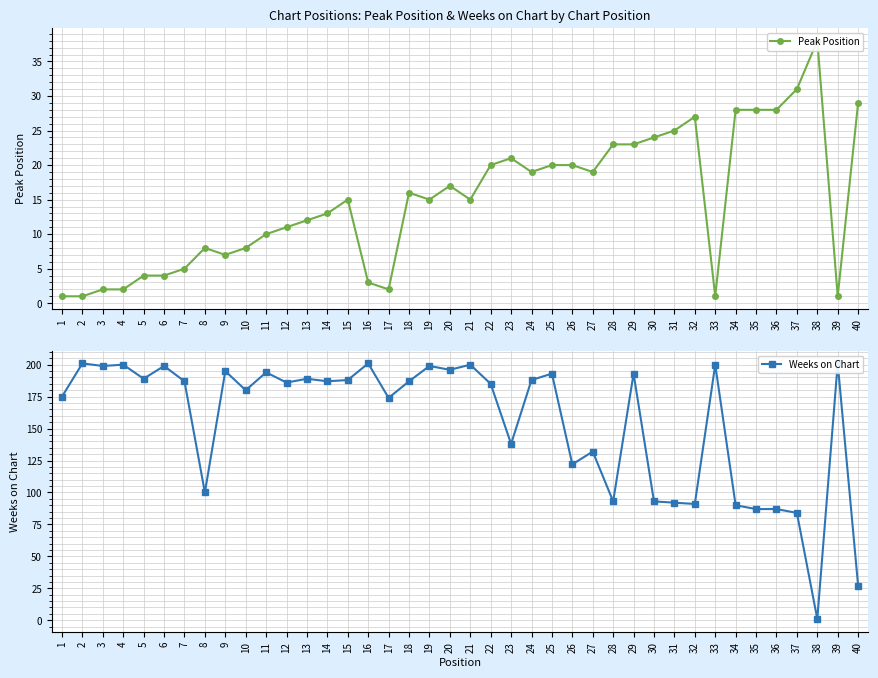

True or false: Peak Position has a value of 10 at 11.

True